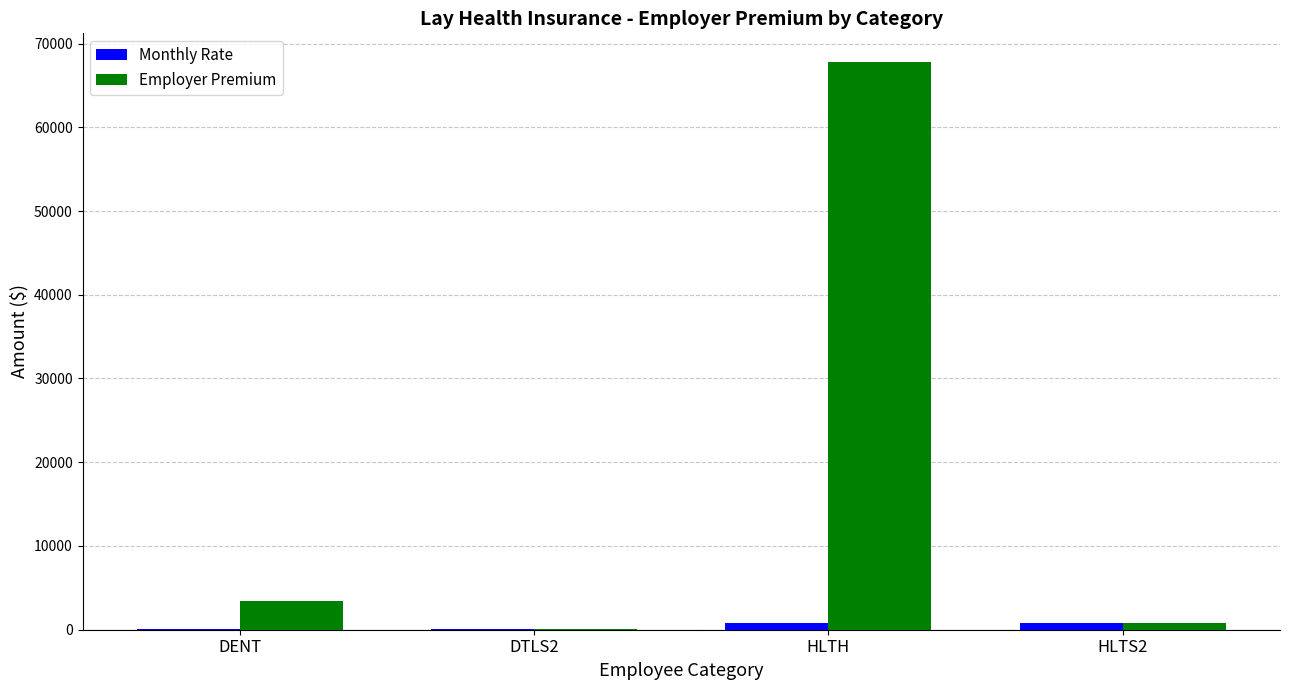

What are all the series names shown in the legend?

Monthly Rate, Employer Premium